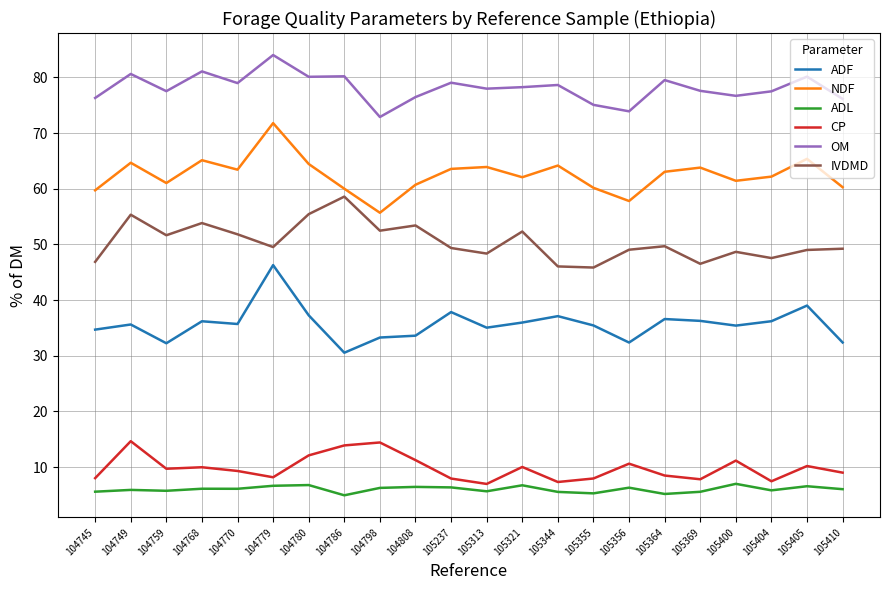

Which category has the highest value in the OM series?

104779